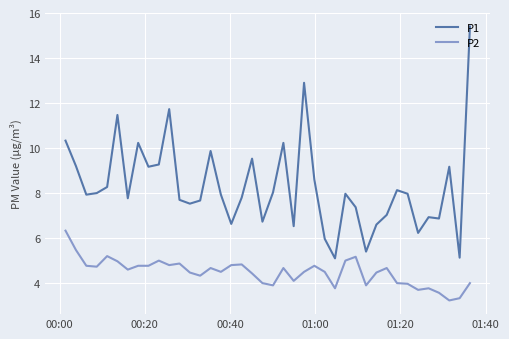

Which series has the largest total across all categories?

P1